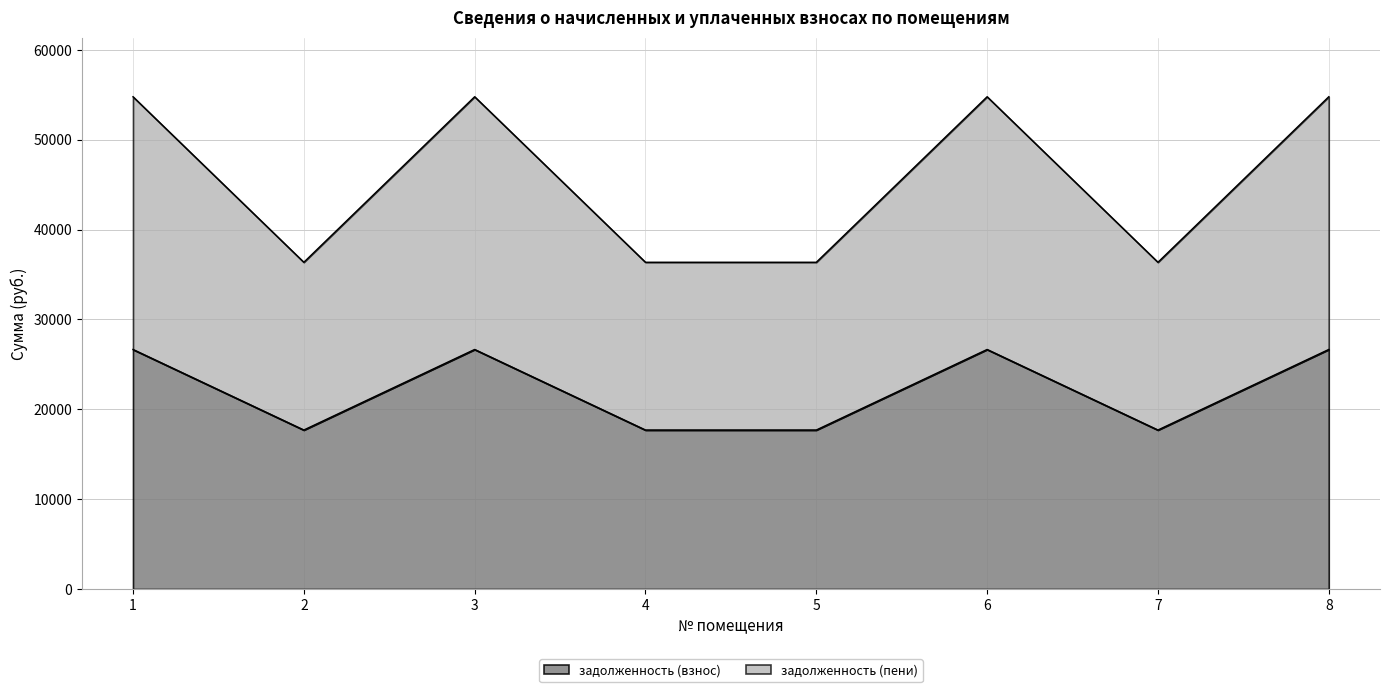

What is the value of the задолженность (взнос) point at the 3rd from the left?

26659.4